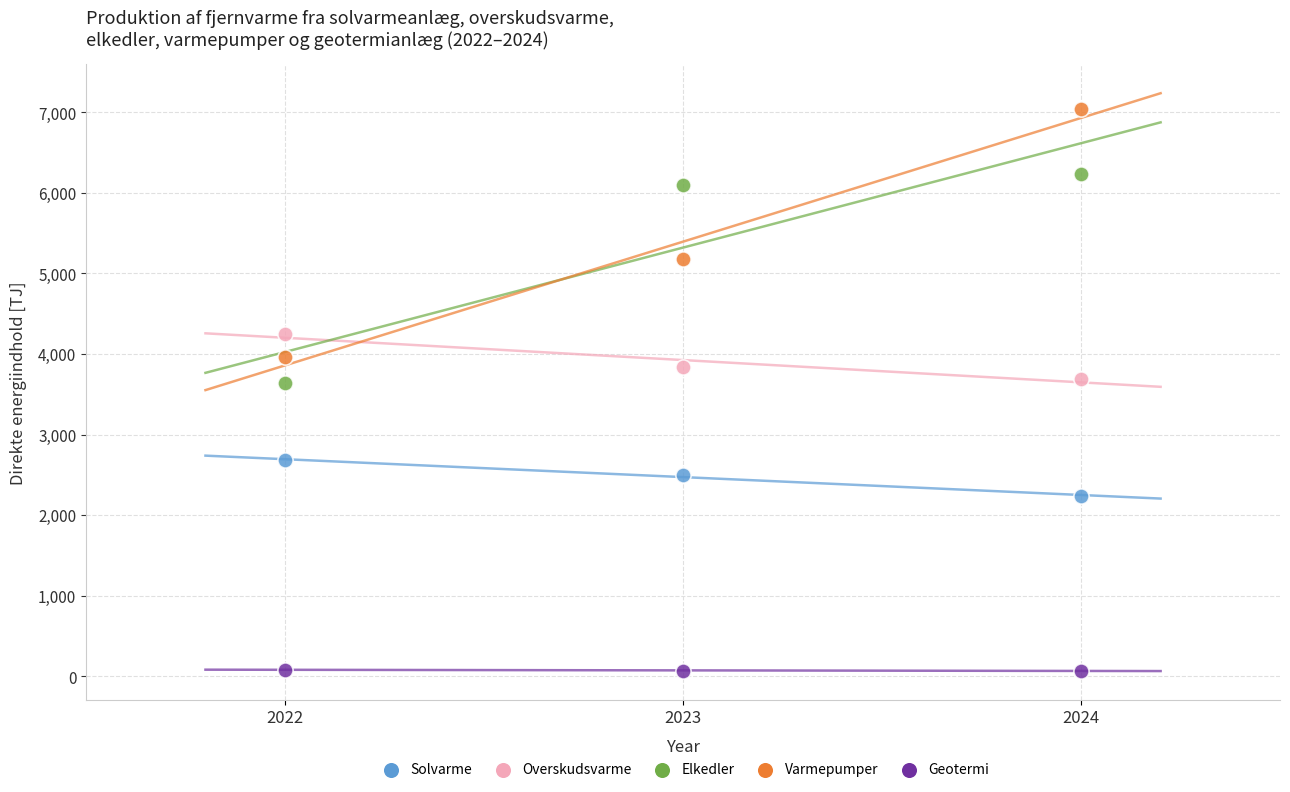

In the Varmepumper series, what Y value is closest to 5500?

5182.6